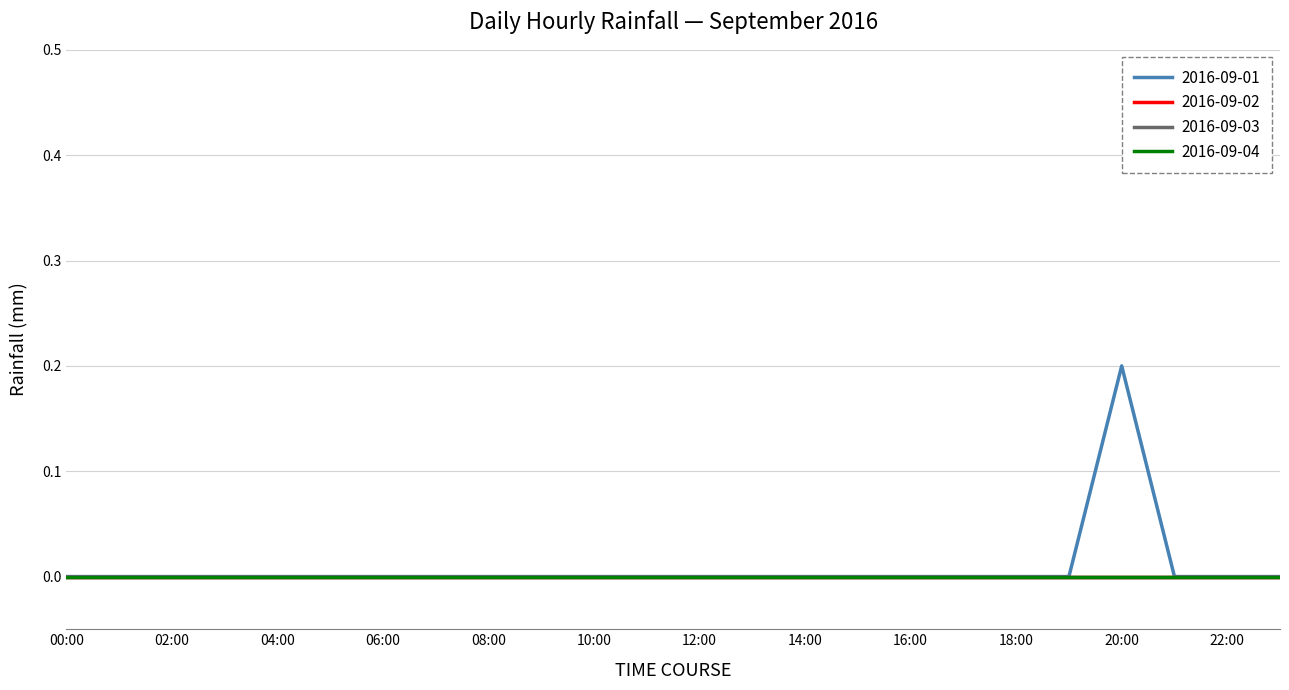

Does the chart display data point markers on the line(s)?

No